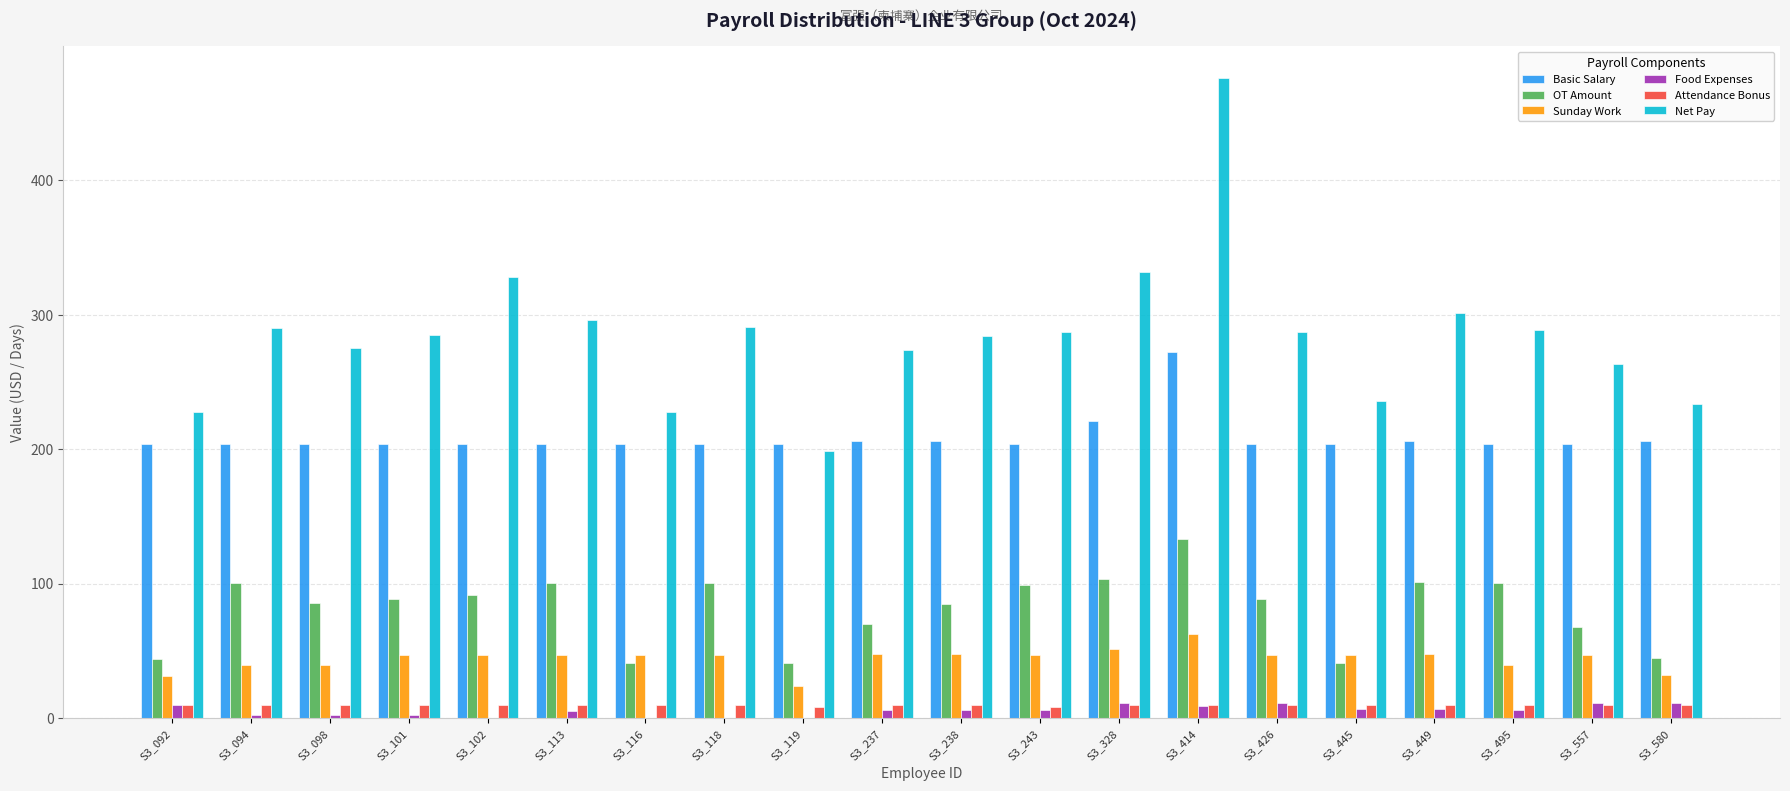

What value does the Food Expenses series have at S3_495?

6.0